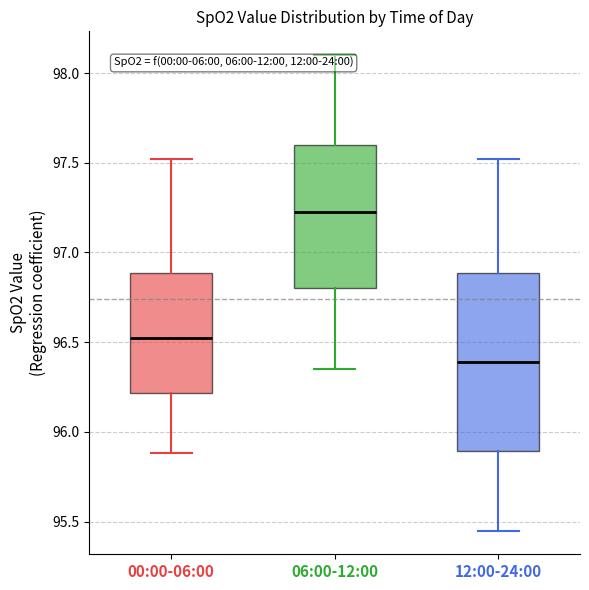

Where is the upper edge of the box for 00:00-06:00 on the y-axis? The values are not printed on the chart, so give them approximately, as read against the axis.

96.90